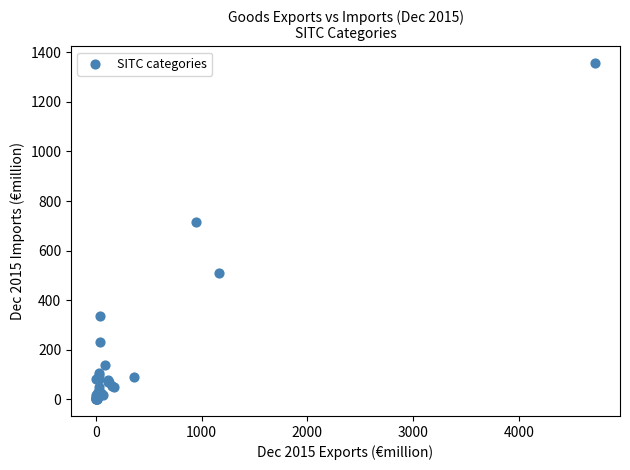

What Y value in the scatter plot is closest to 678?

716.9